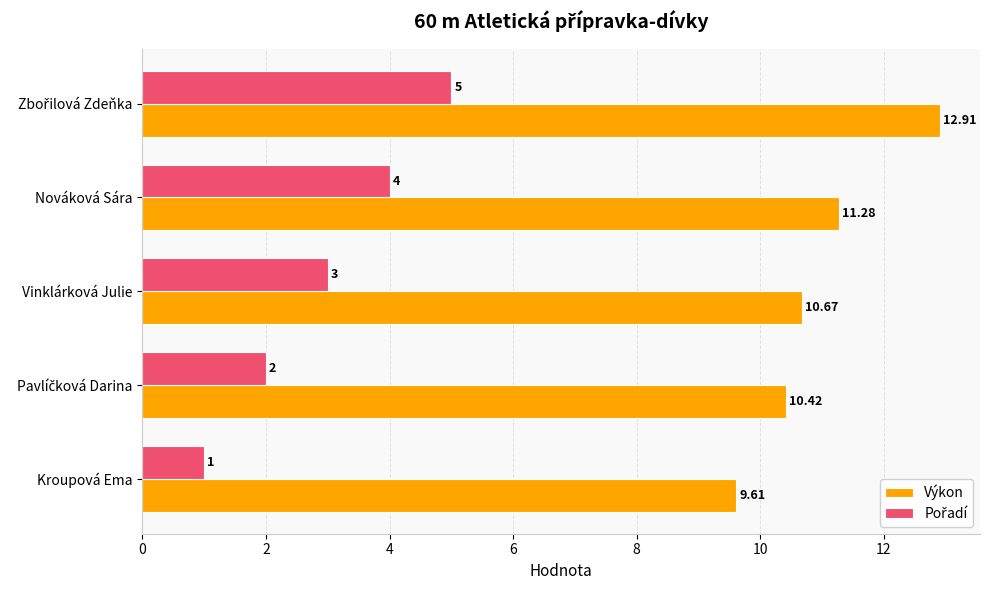

What is the average value of the Výkon series?

11.0